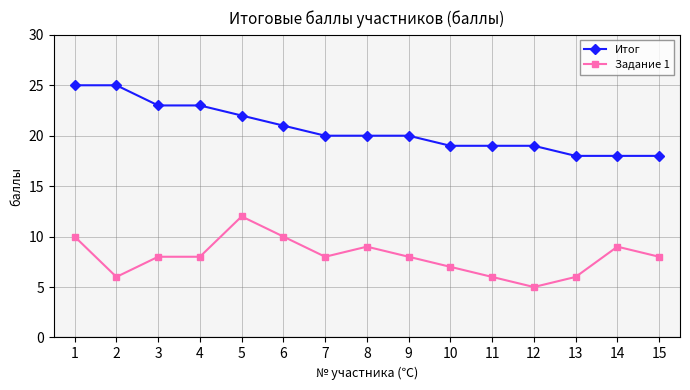

What is the difference between the second highest and second lowest values in the Итог series?

7